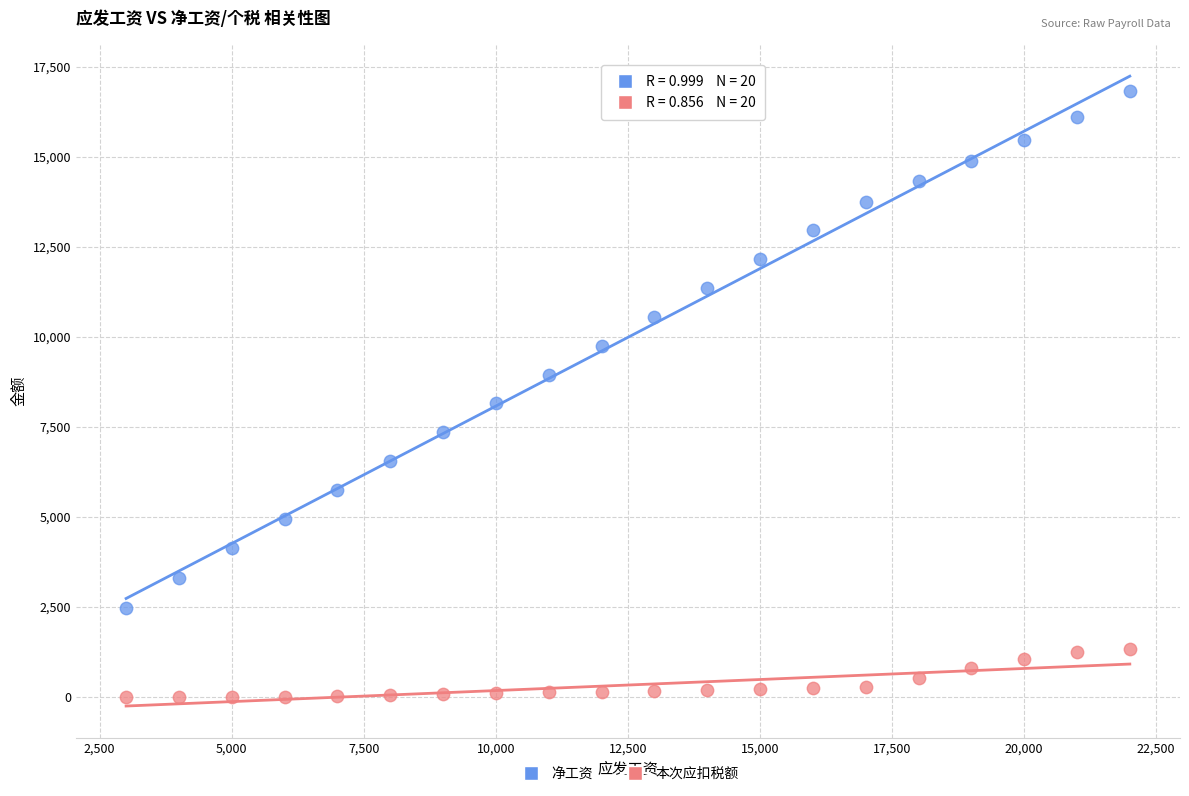

Across all series, what Y value is closest to 8417?

8152.5